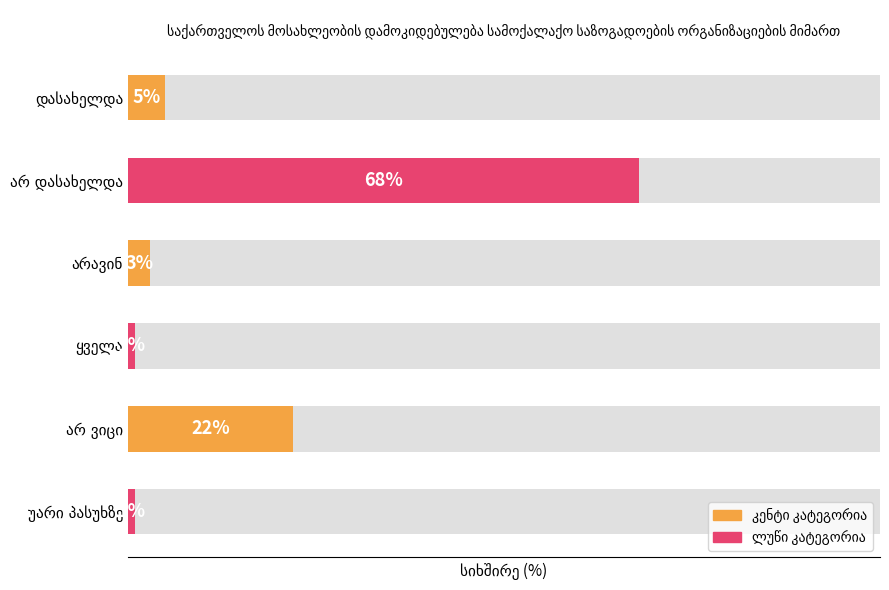

True or false: the data shows 2 at ყველა.

False